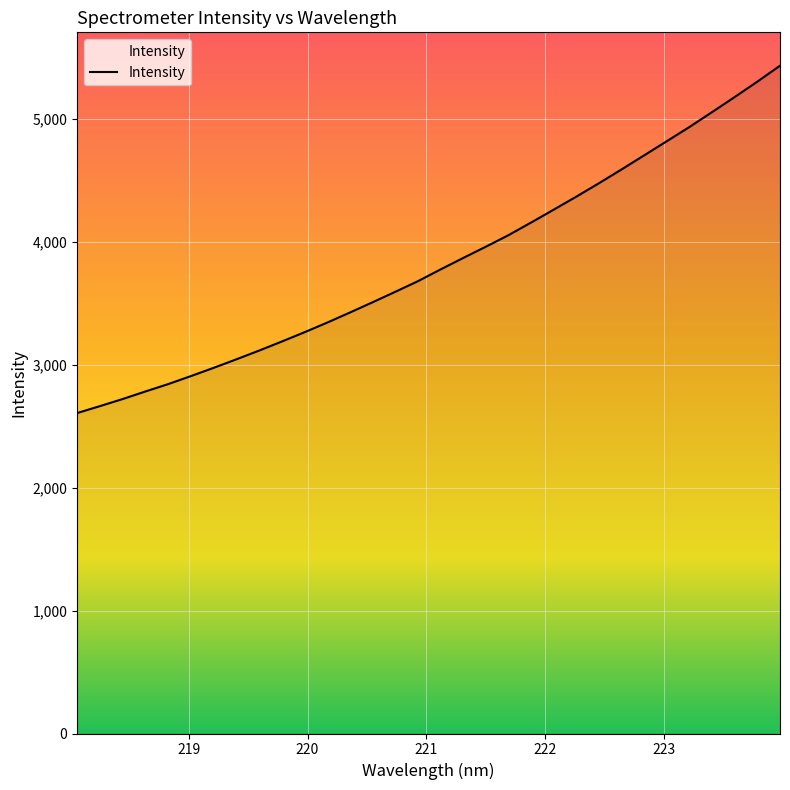

What is the minimum value shown in the chart?

2607.9